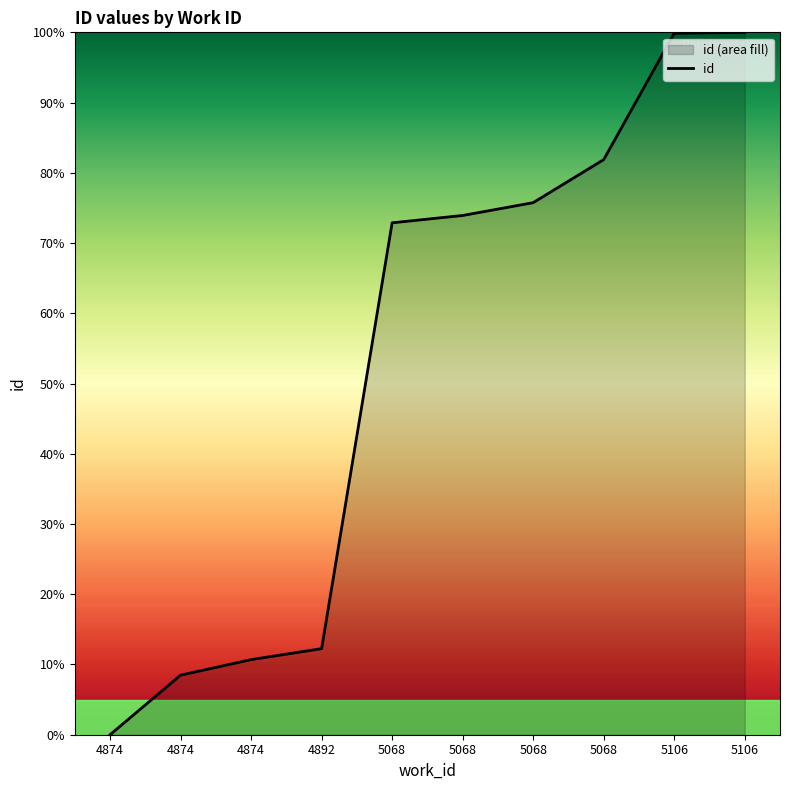

Rank the categories by value from lowest to highest.

4874, 4874, 4874, 4892, 5068, 5068, 5068, 5068, 5106, 5106